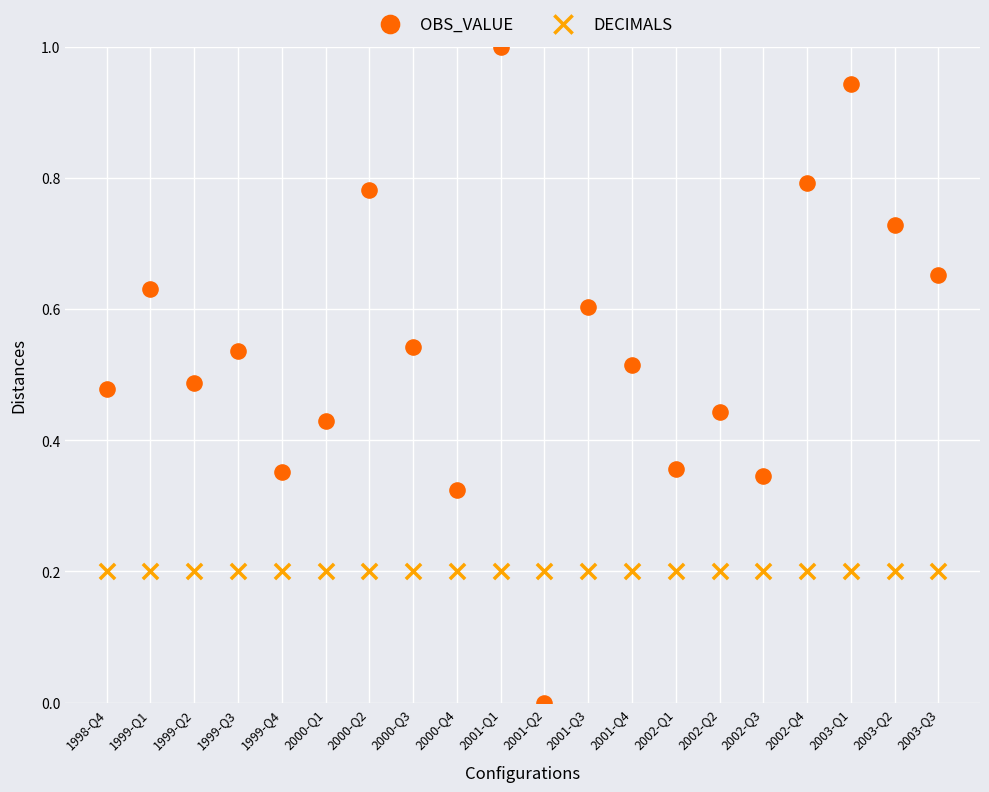

Which series reaches the minimum Y coordinate?

OBS_VALUE